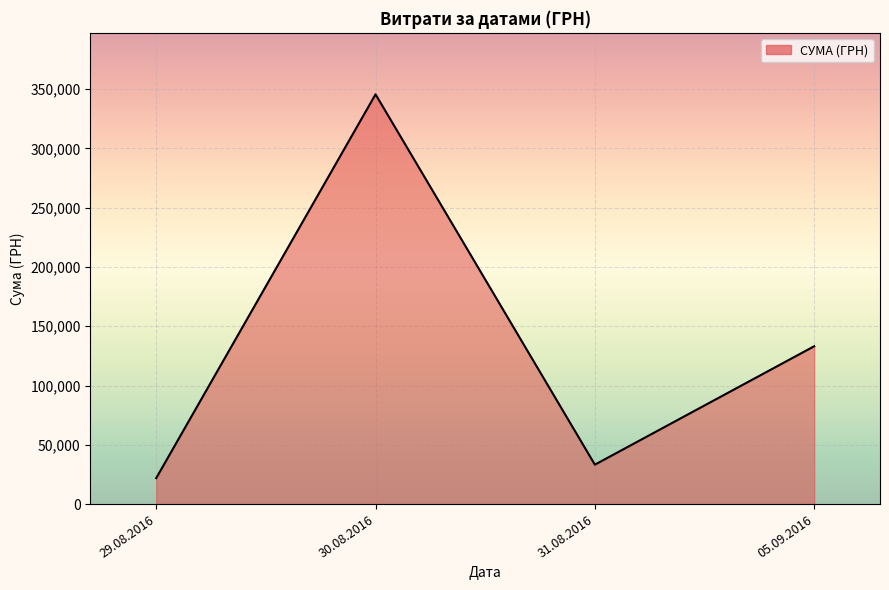

What is the difference between the second highest and second lowest values?

99910.8